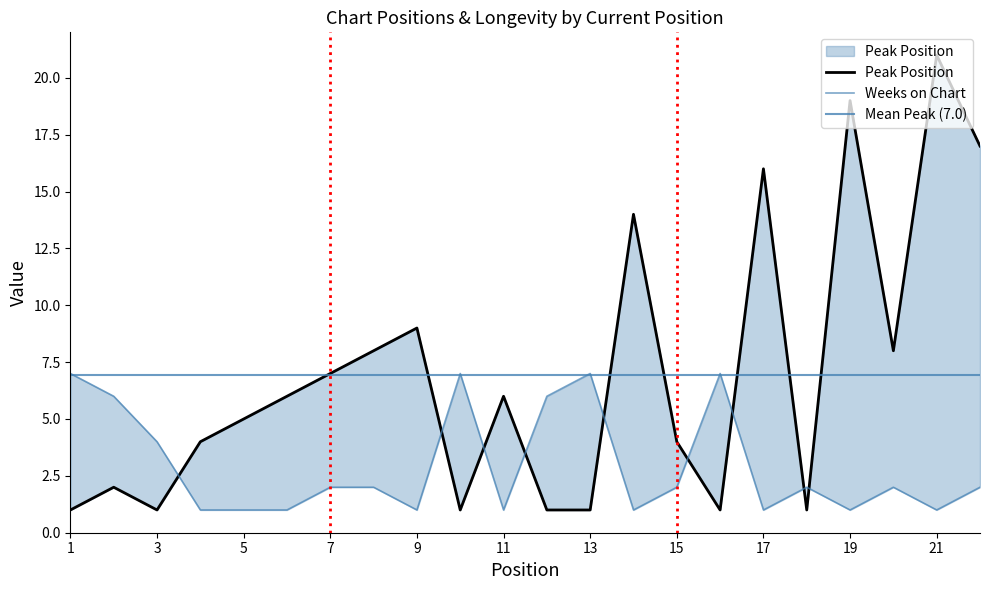

Which series changed the most between 9 and 21?

Peak Position